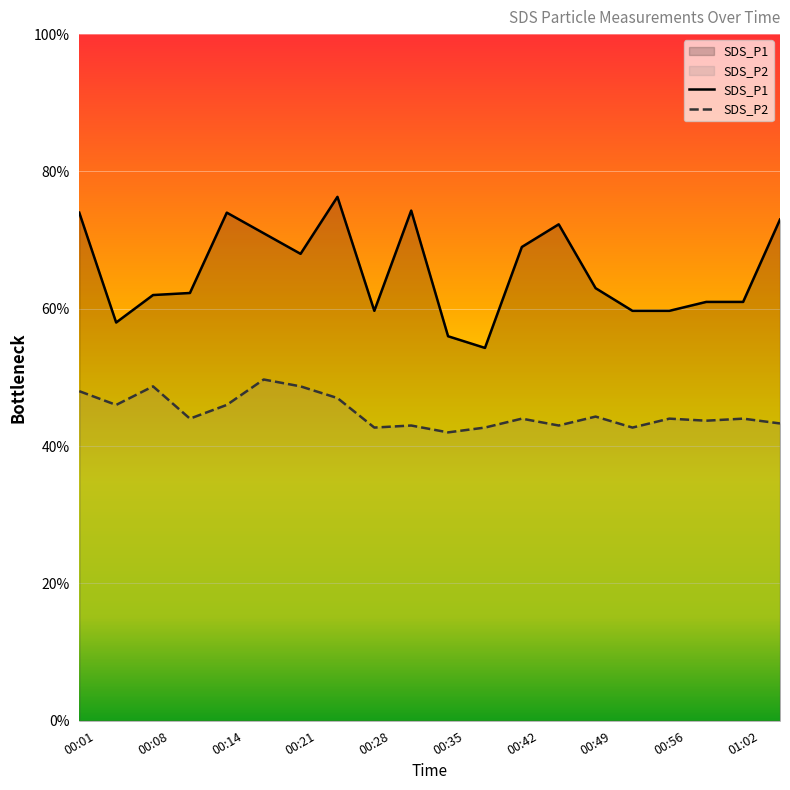

In SDS_P2, how many points are higher than both neighbors (excluding endpoints)?

7